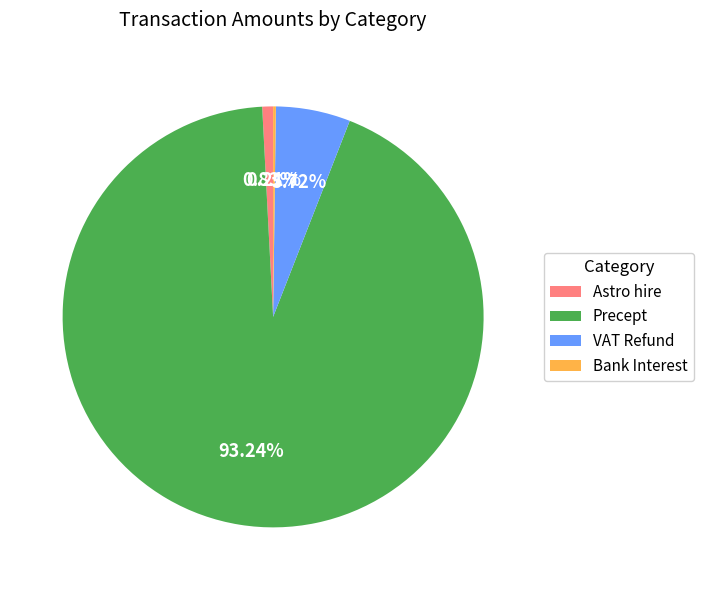

Which has a higher value, VAT Refund or Astro hire?

VAT Refund